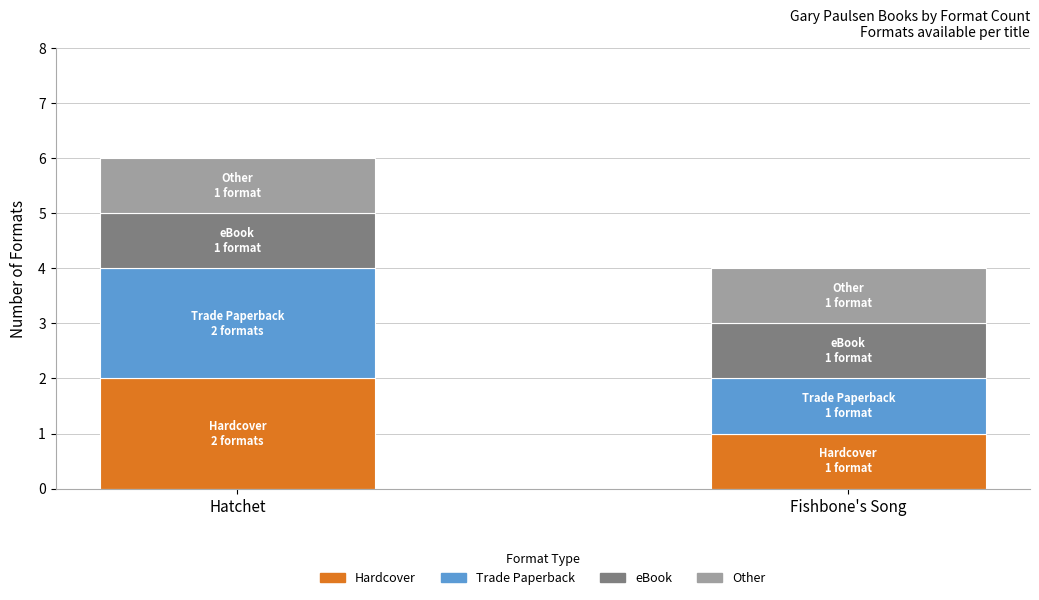

Reading left to right, transcribe the values for Hardcover.

Hatchet=2	Fishbone's Song=1